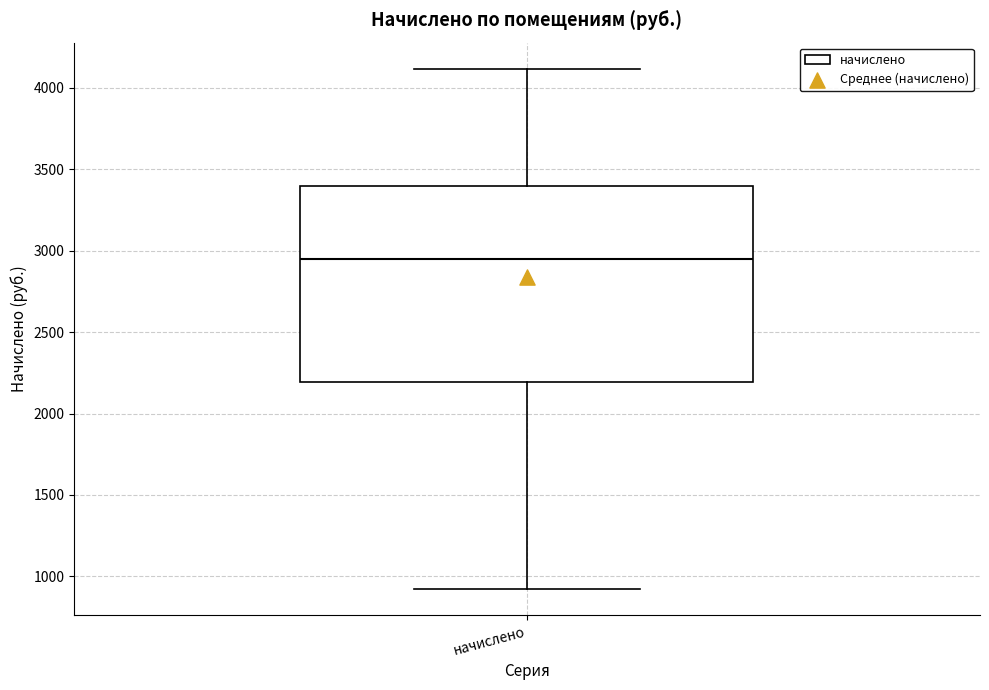

Where does the upper whisker of the box for начислено end on the y-axis? The values are not printed on the chart, so give them approximately, as read against the axis.

4100